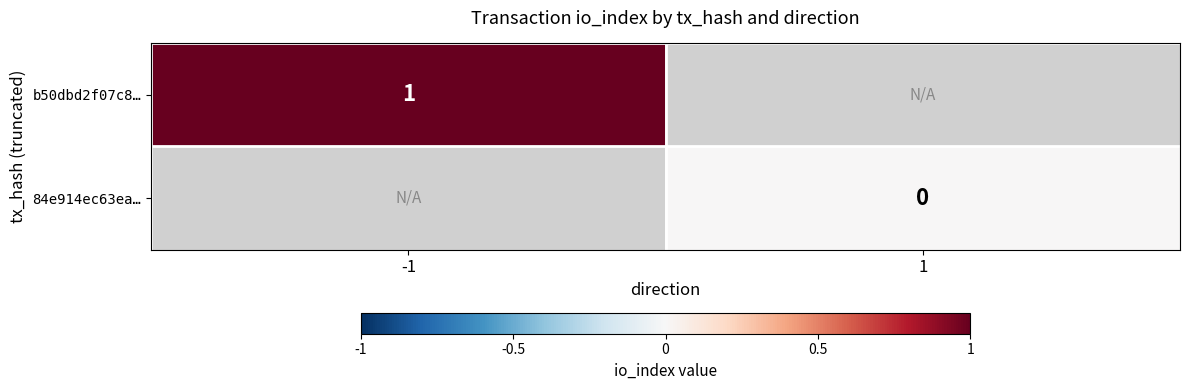

Is the value of b50dbd2f07c8… at -1 greater than the value of 84e914ec63ea… at 1?

Yes